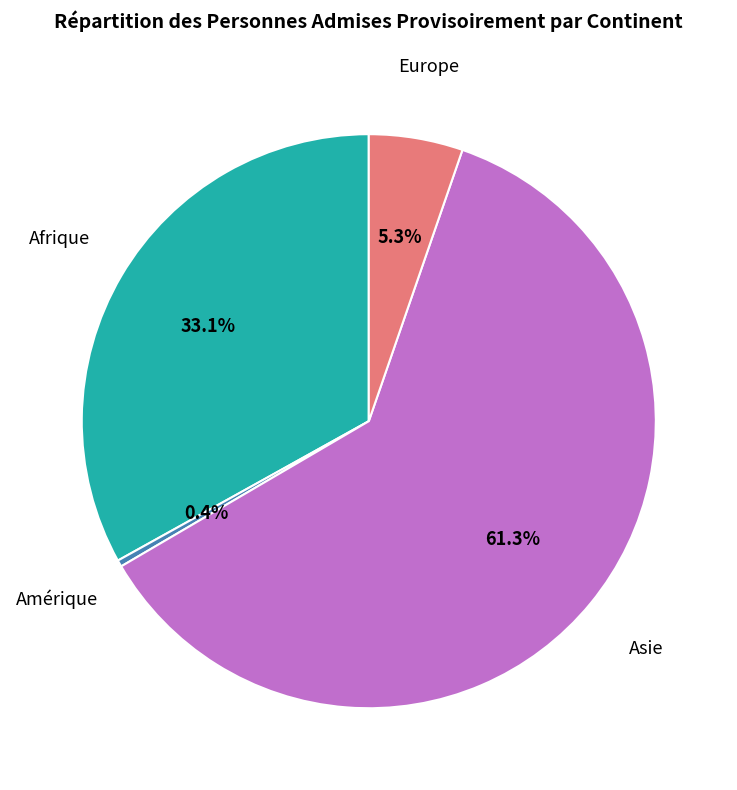

Is there a majority slice in this chart?

Yes